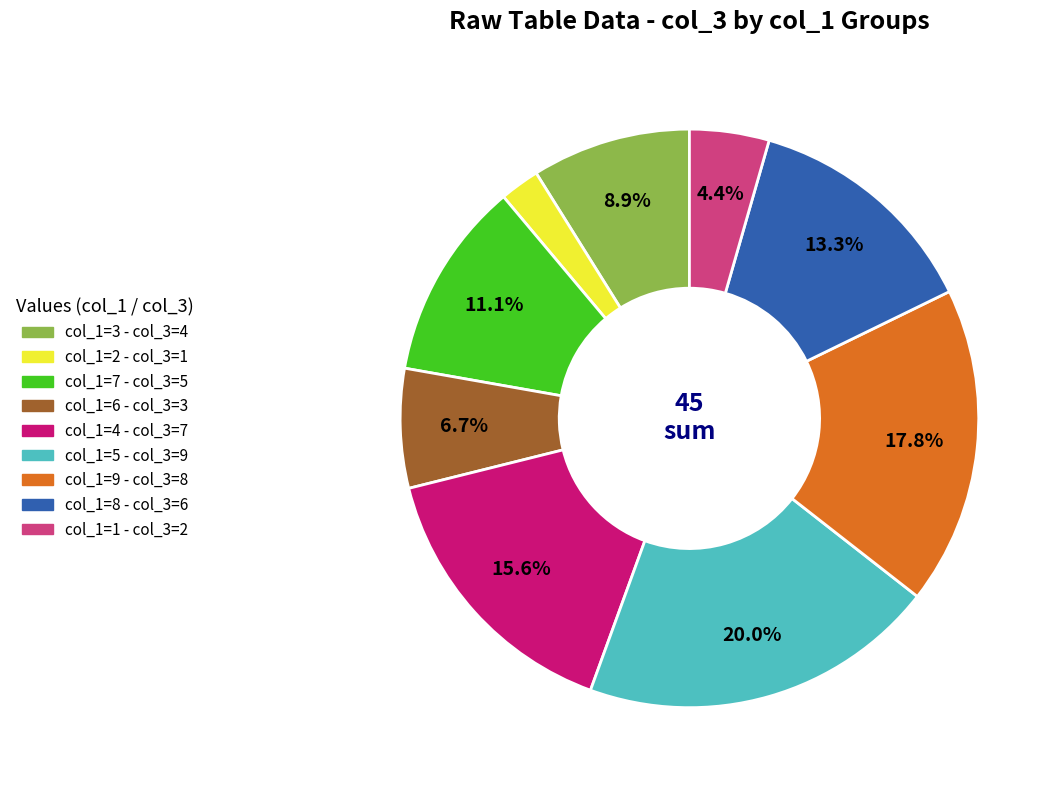

Is there a majority slice in this chart?

No